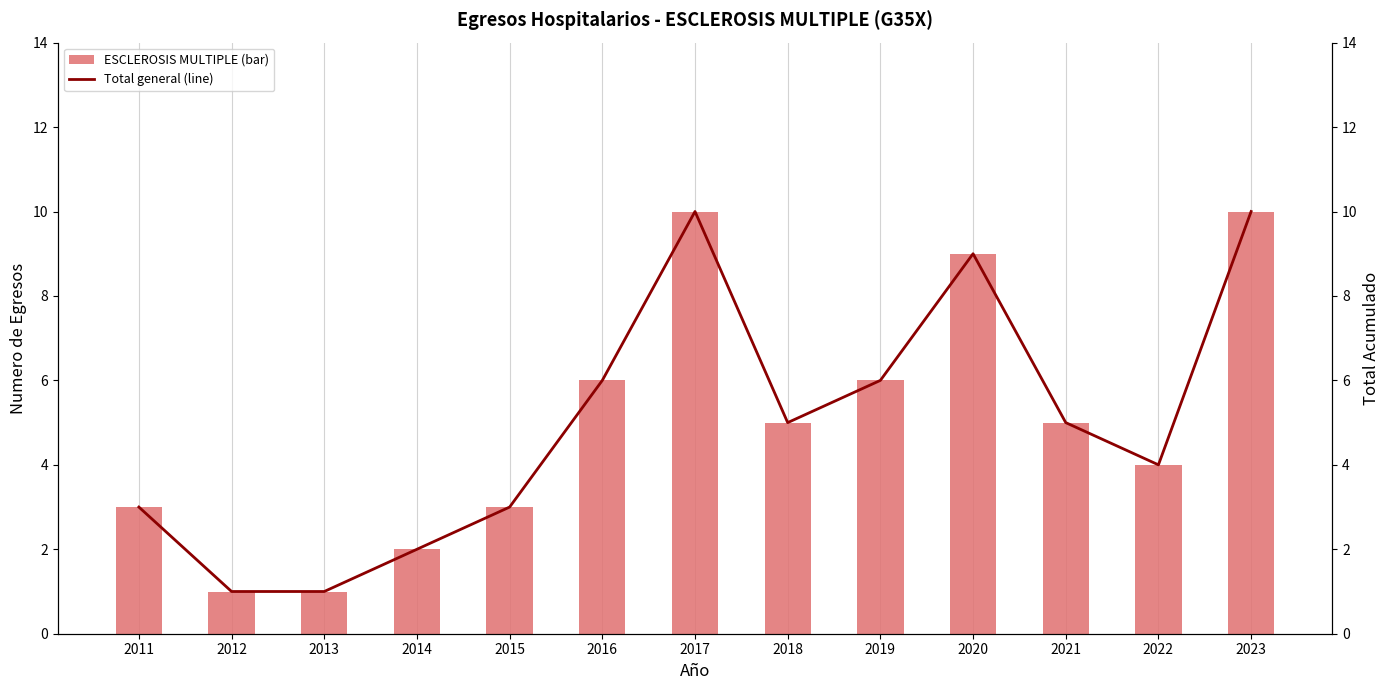

What is the difference between the maximum and minimum values in the Total general (line) series?

9